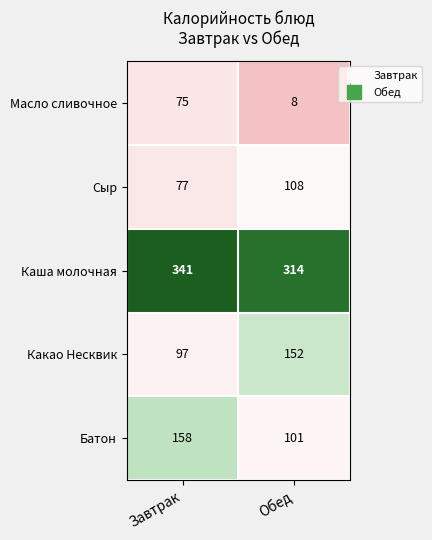

At which label is Какао Несквик closest to 124?

Завтрак